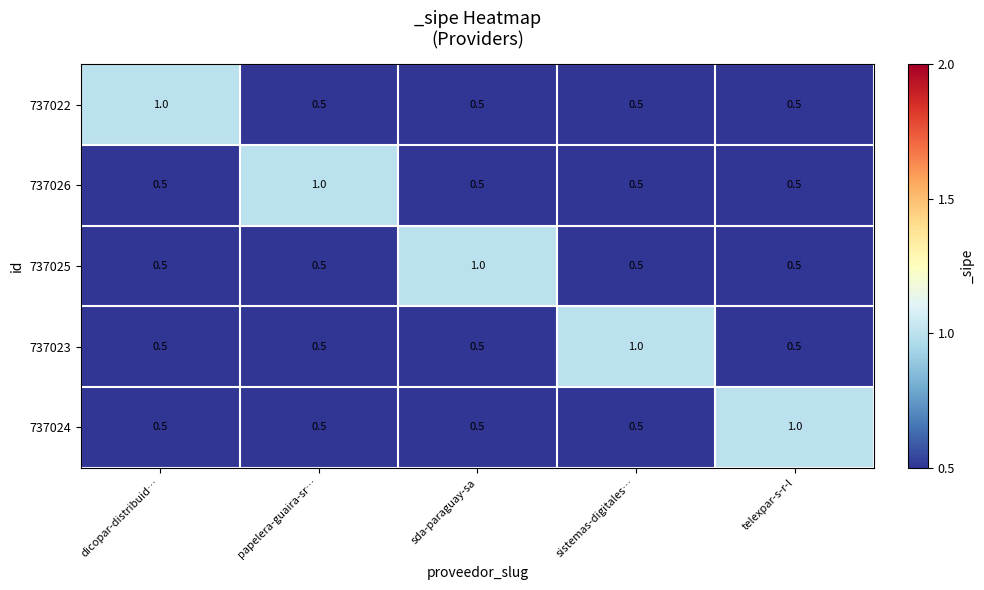

What is the spread (max minus min) of values at papelera-guaira-sr…?

0.5